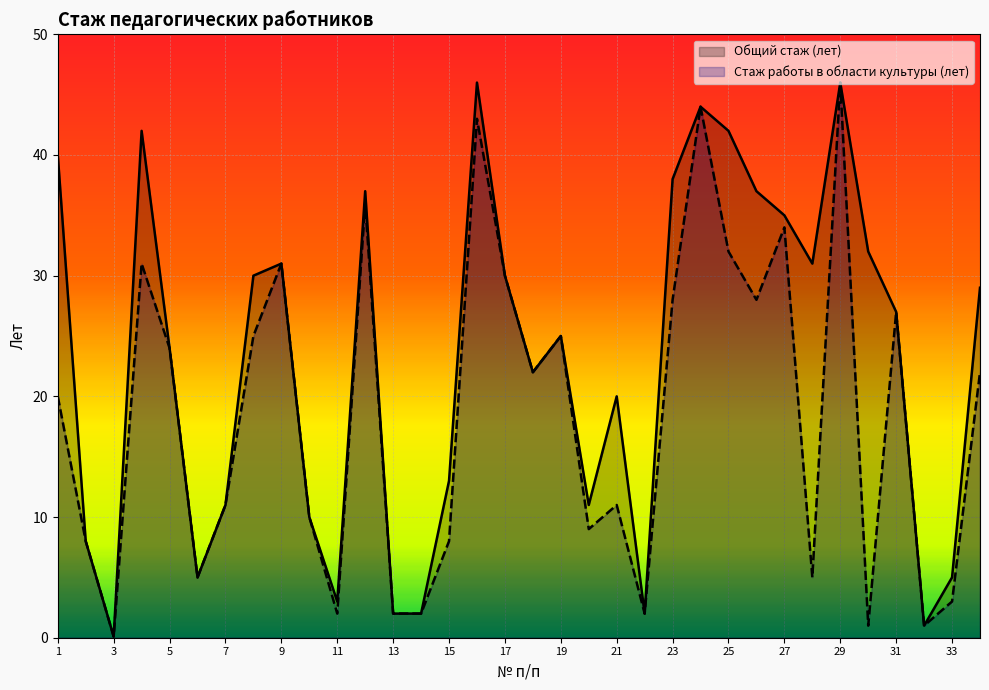

Where is the first local minimum for Стаж работы в области культуры (лет)?

3